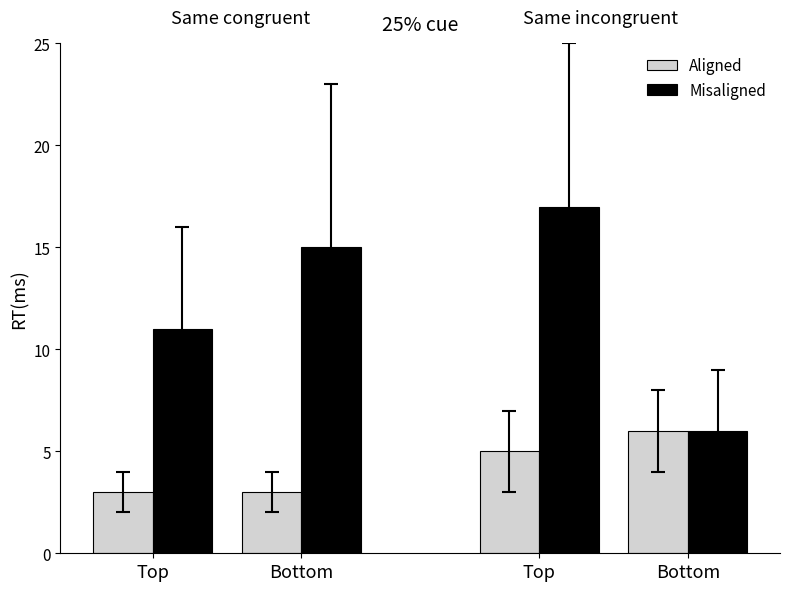

How many categories are shown in the chart?

4